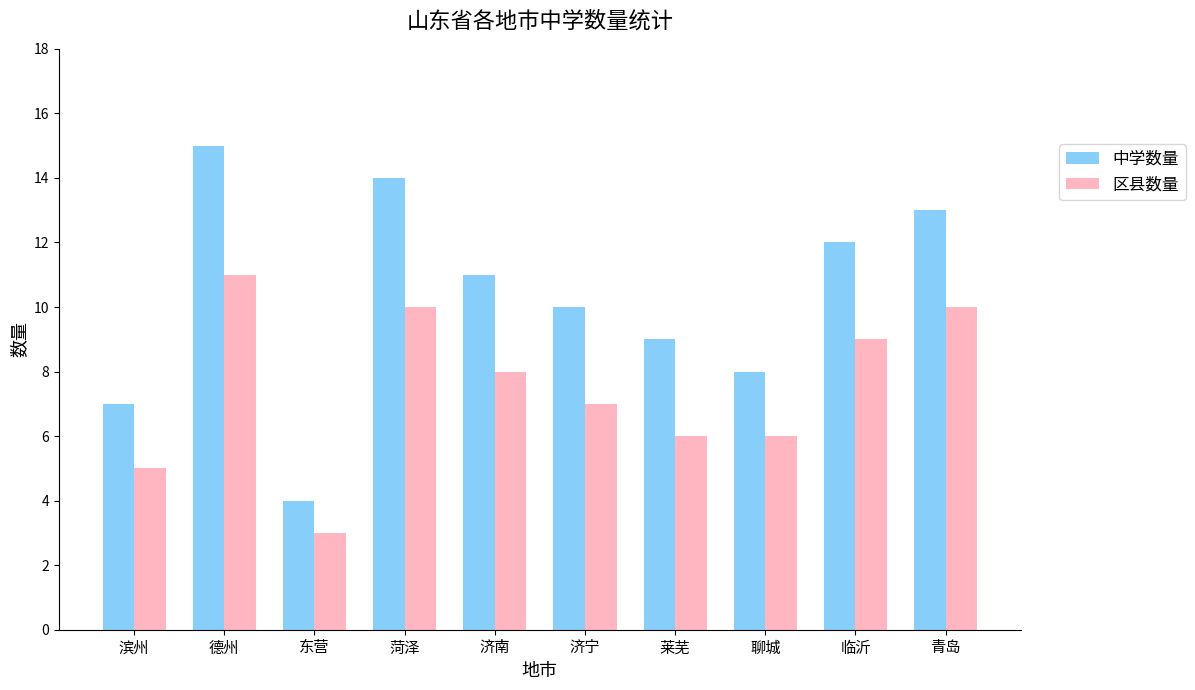

What is the average value of the 区县数量 series?

8